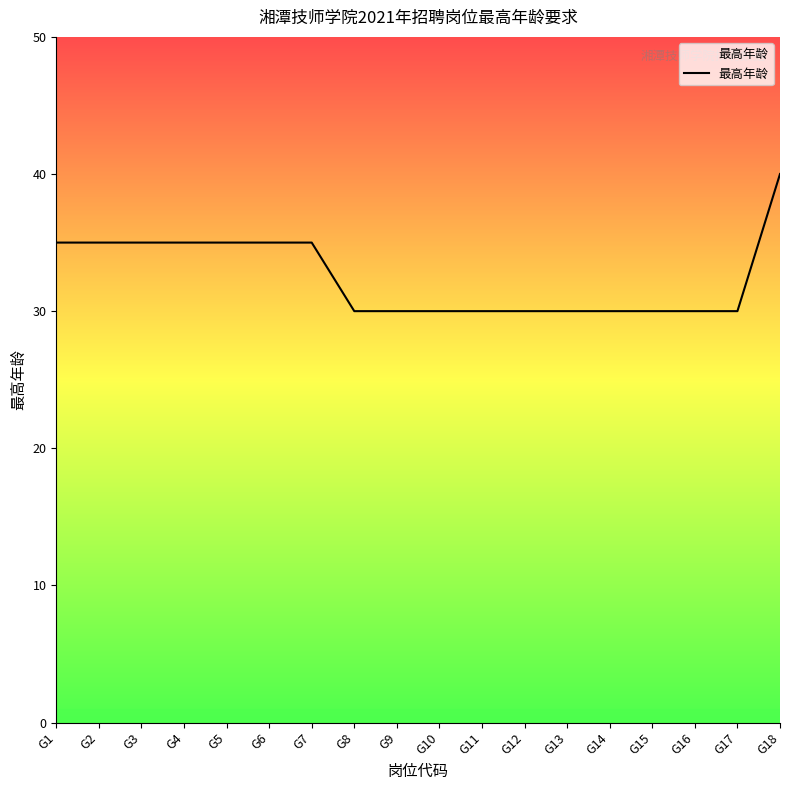

At which category does the chart reach its peak across all series?

G18